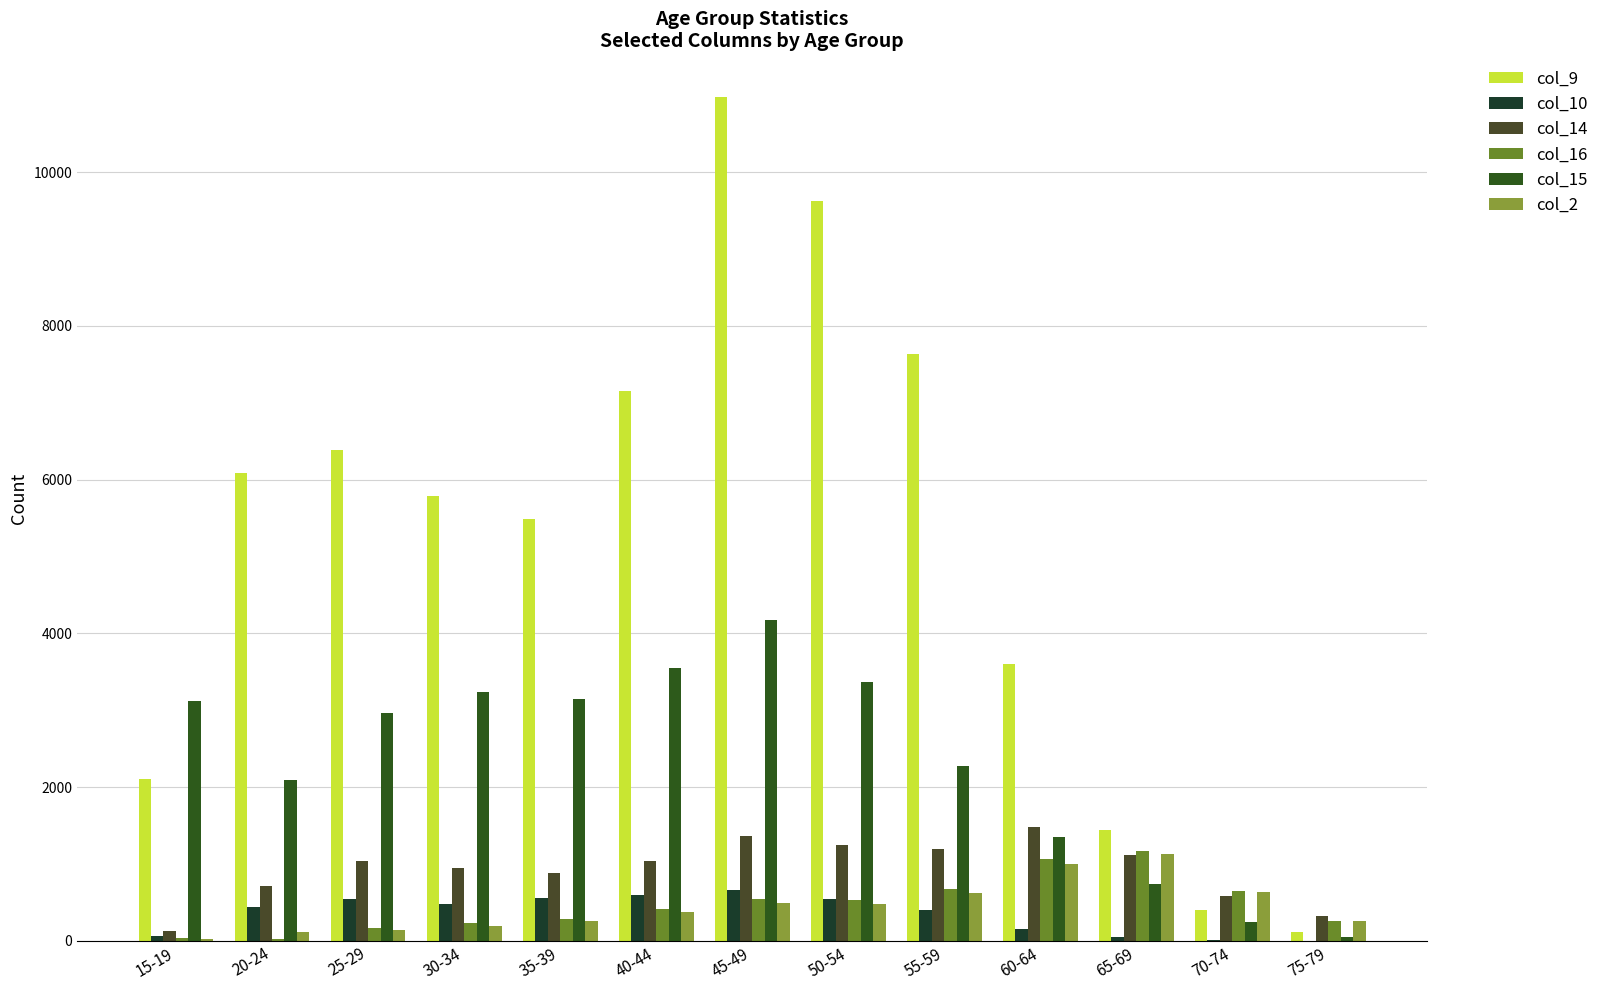

Which series has the widest spread of values?

col_9